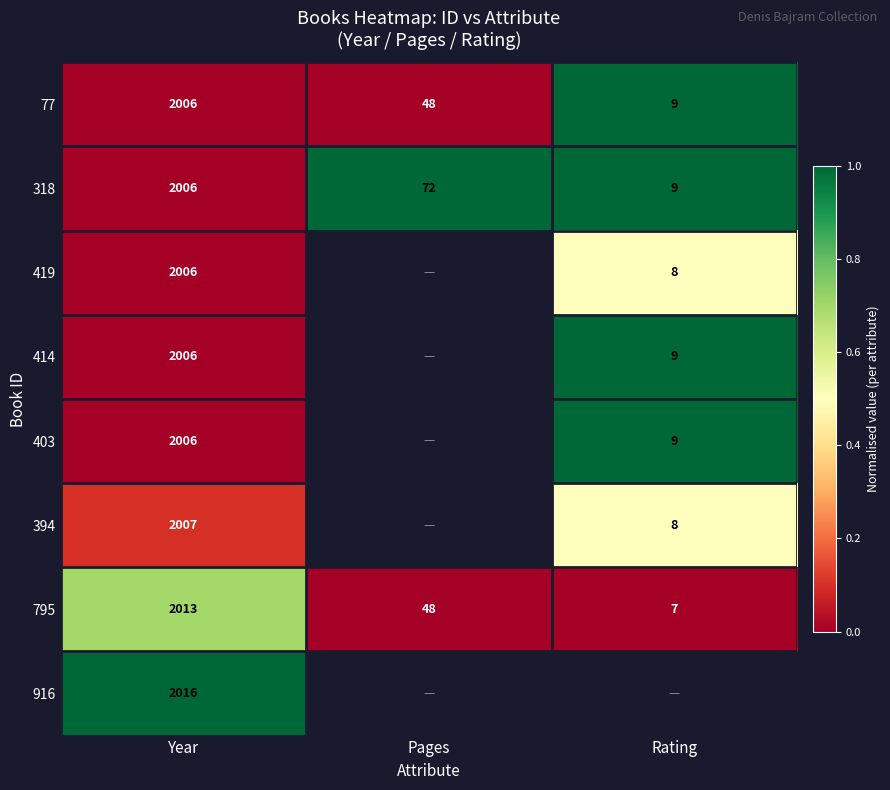

At which label does 318 first exceed 72?

Year